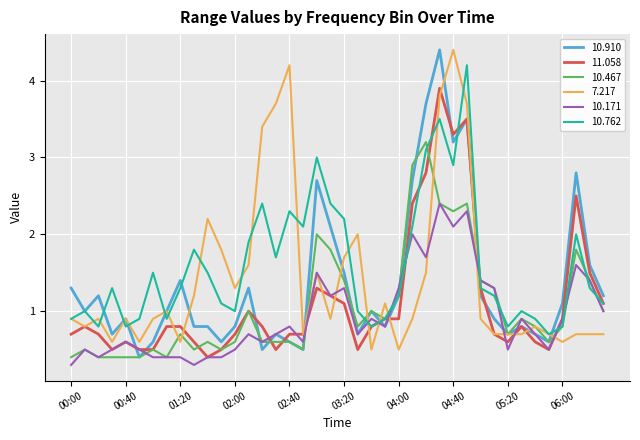

How many times do 10.171 and 10.762 cross each other?

10